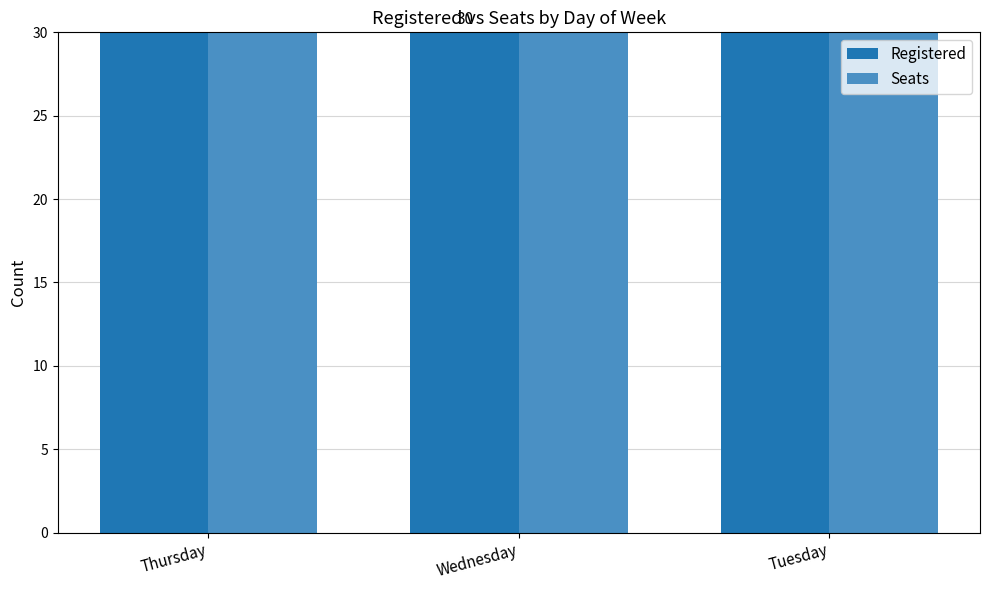

What is the smallest value displayed?

30